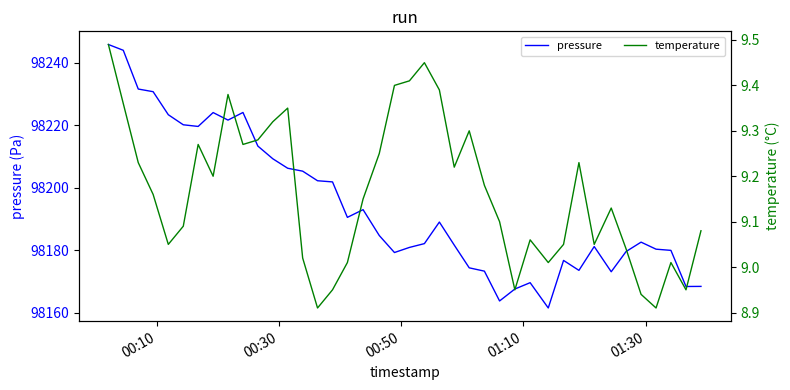

What is the lowest value of the pressure series?

98161.6